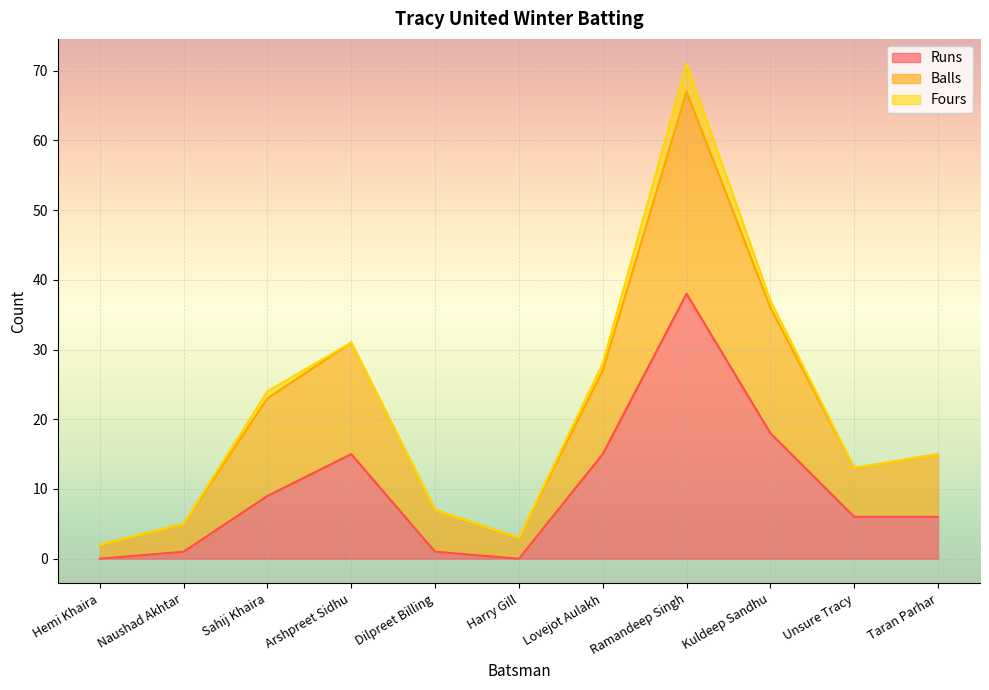

What is the maximum value for Runs?

38